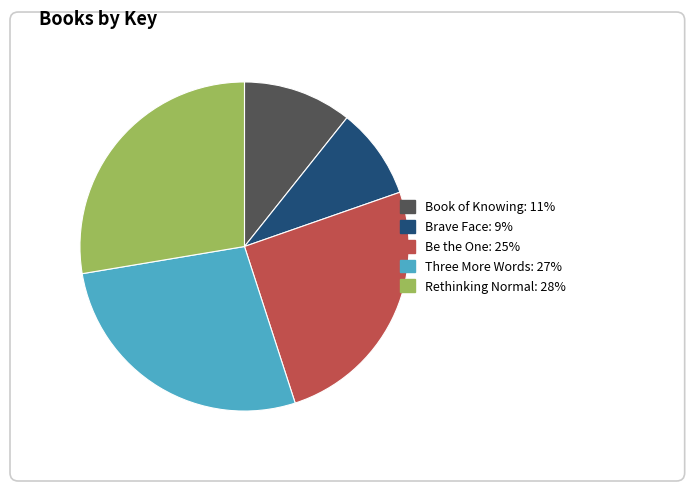

What percentage is the Rethinking Normal slice, to the nearest percent?

28%